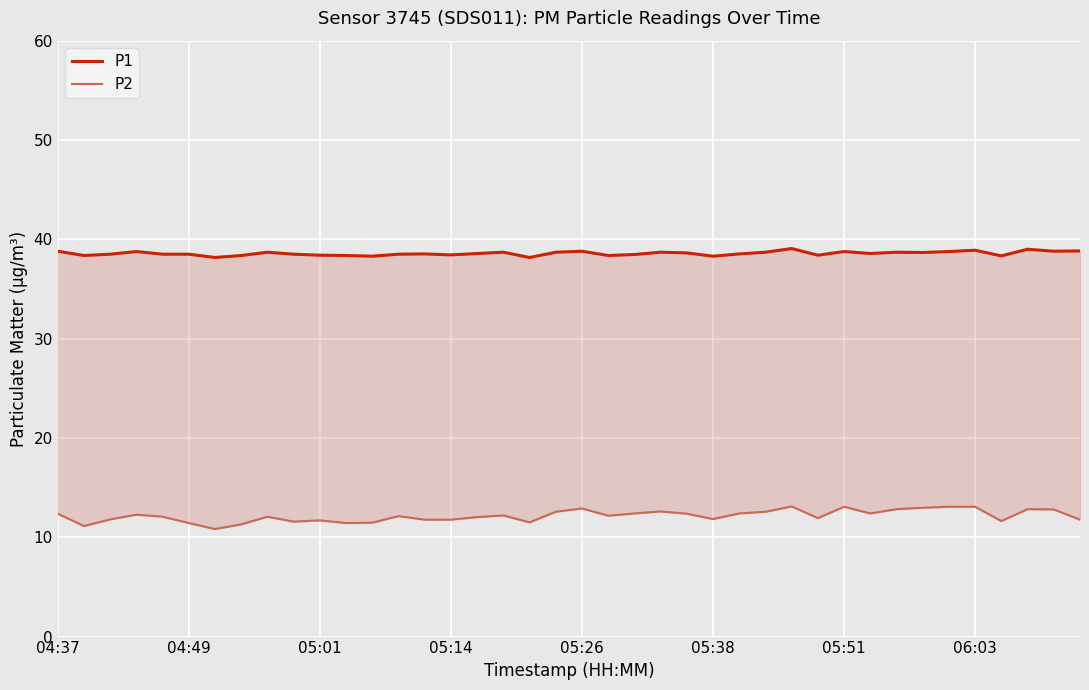

At which category is the sum across all series the highest?

28